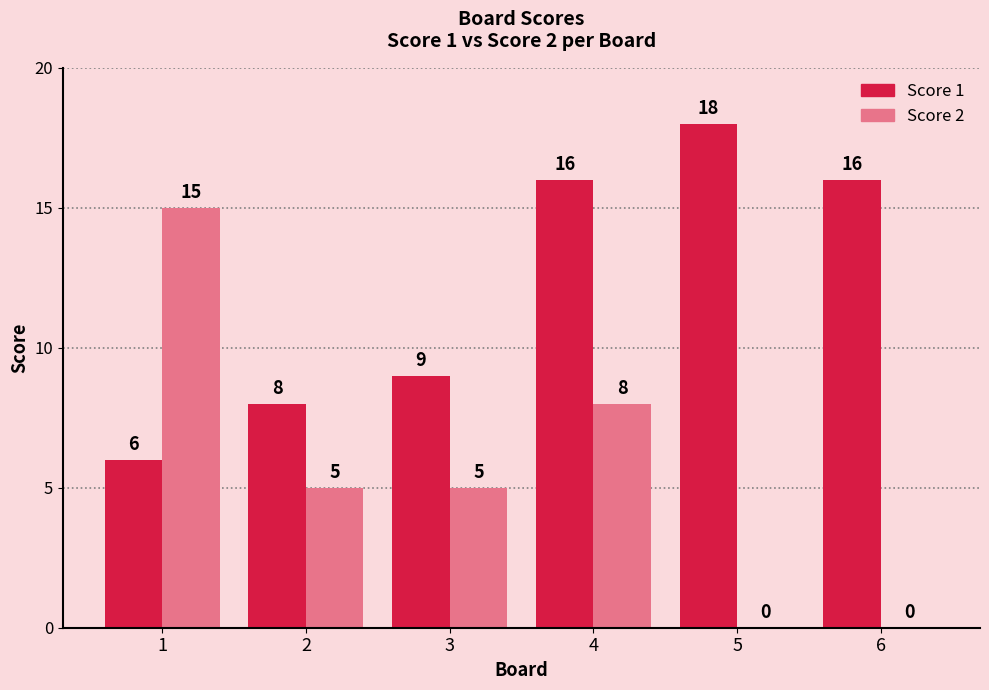

Which category has the highest value in the Score 1 series?

5